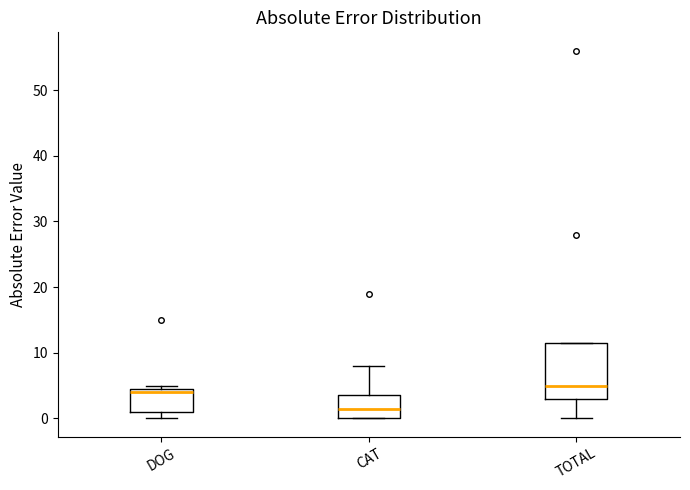

Where does the median line of the box for DOG sit on the y-axis? The values are not printed on the chart, so give them approximately, as read against the axis.

4